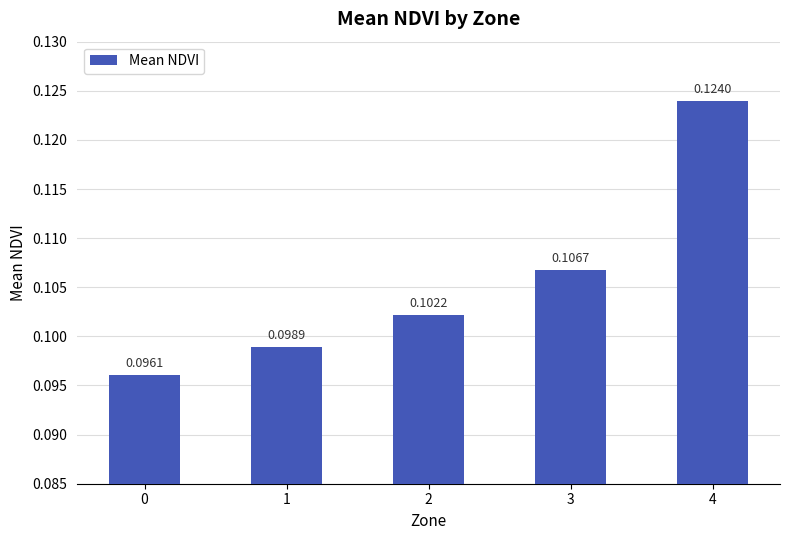

The chart shows a value of 0.0 at 4. True or false?

False